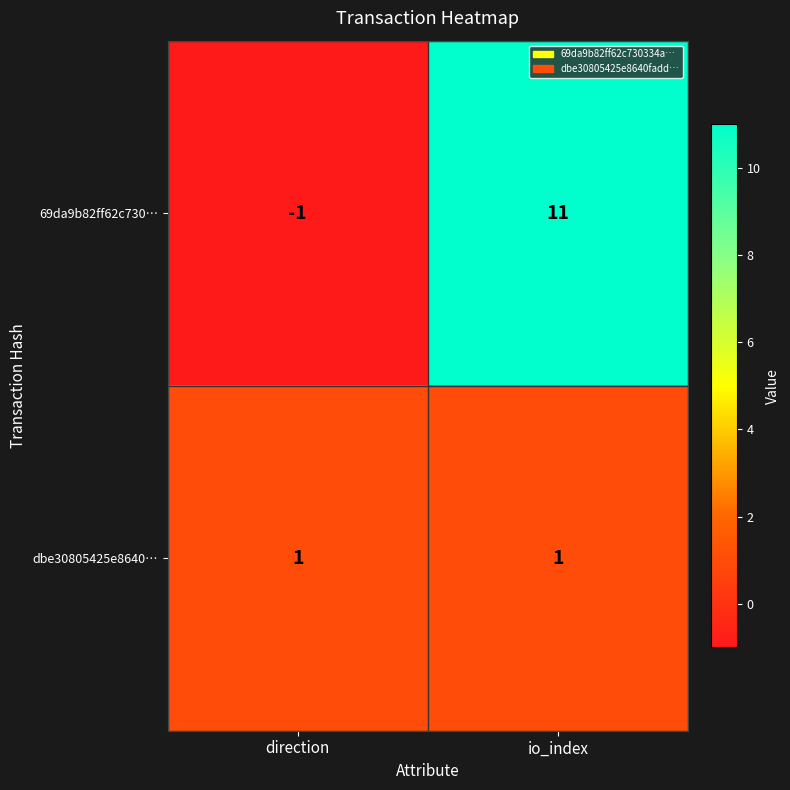

Which series has the largest range (max minus min)?

69da9b82ff62c730…